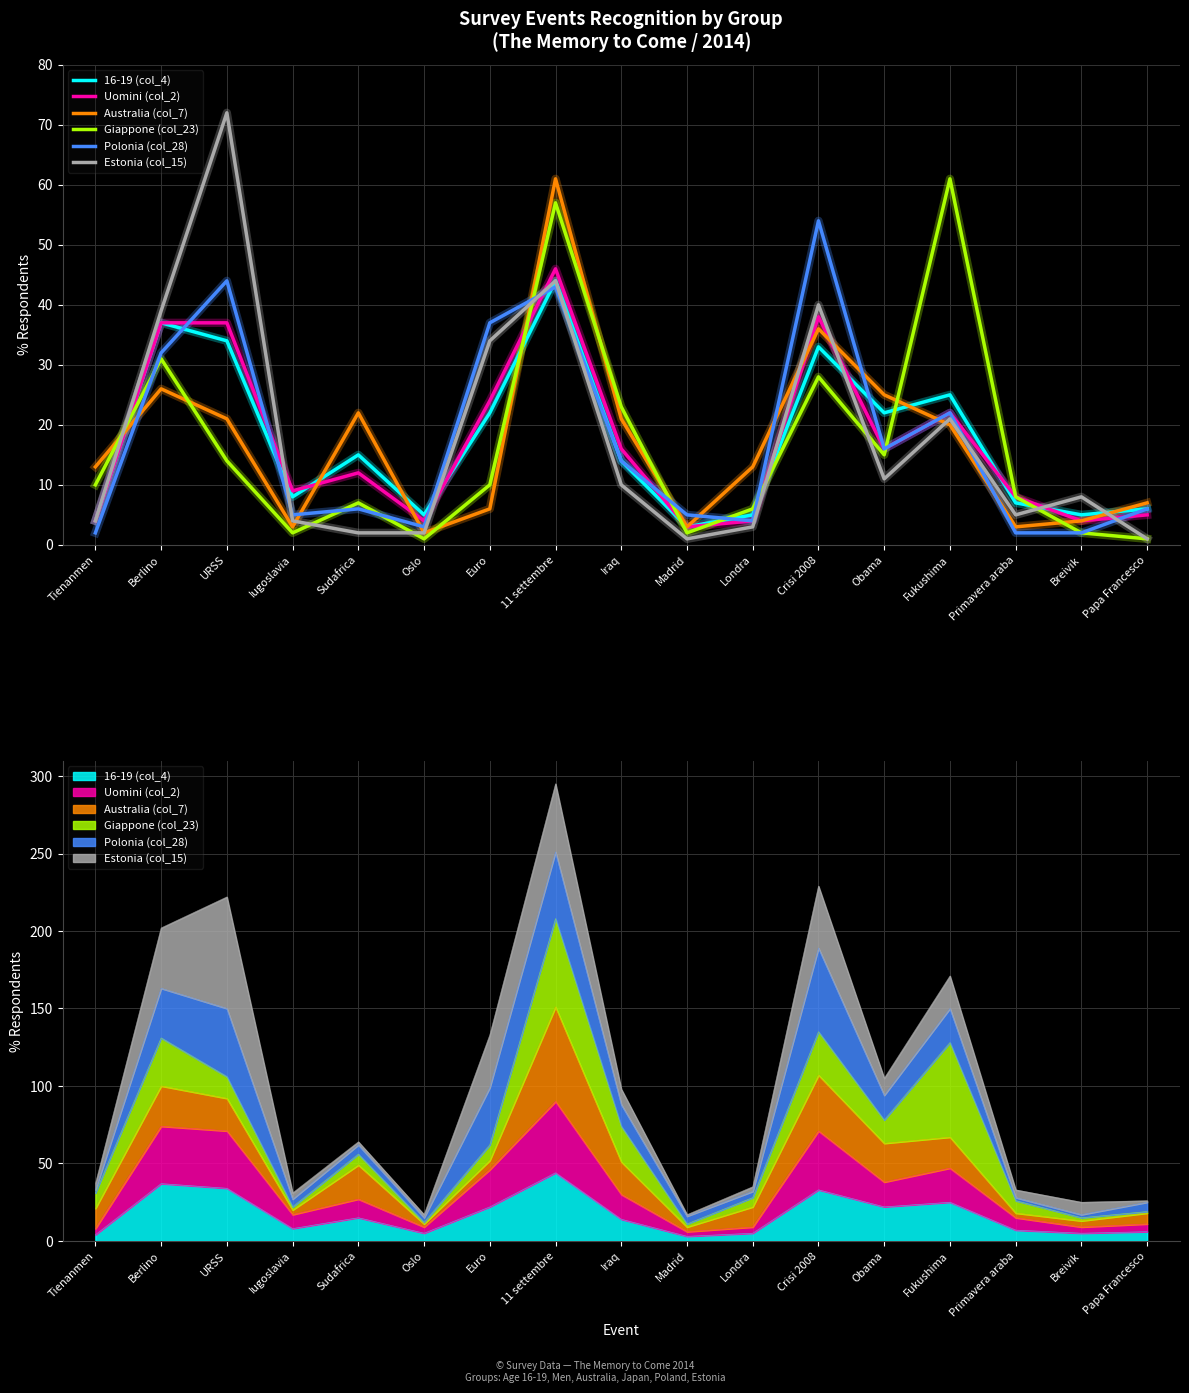

What is the difference between the maximum and minimum values in the Australia (col_7) series?

59